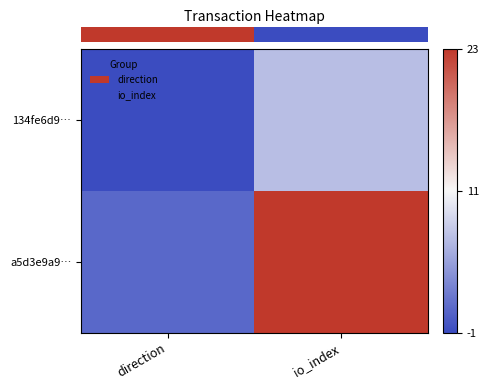

Between direction and io_index, which is larger?

io_index